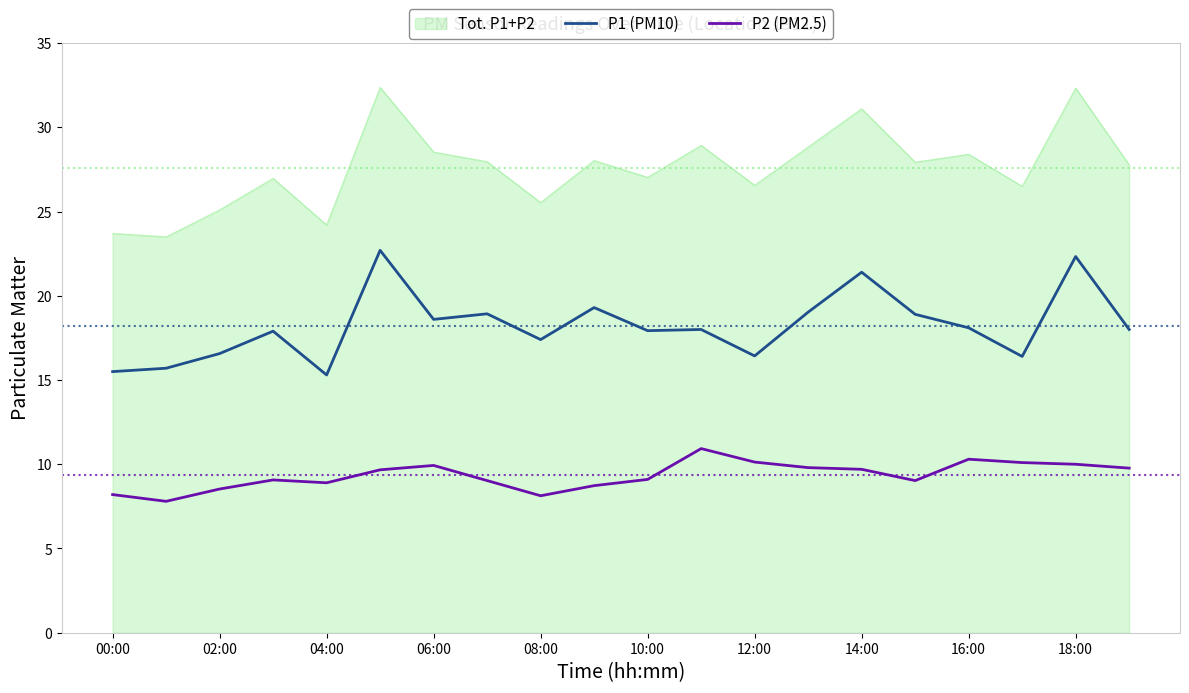

What is the lowest value of the P1 (PM10) series?

15.3